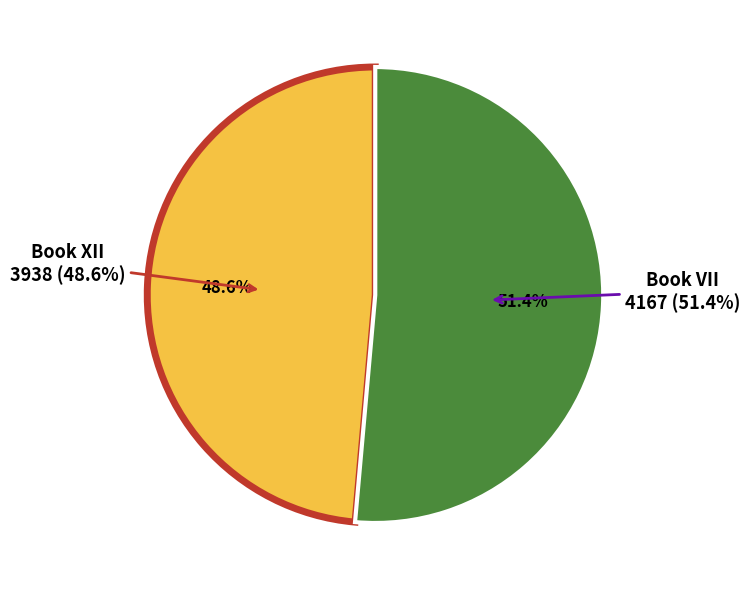

Approximately how many times larger is the value at Book VII compared to Book XII?

1.1